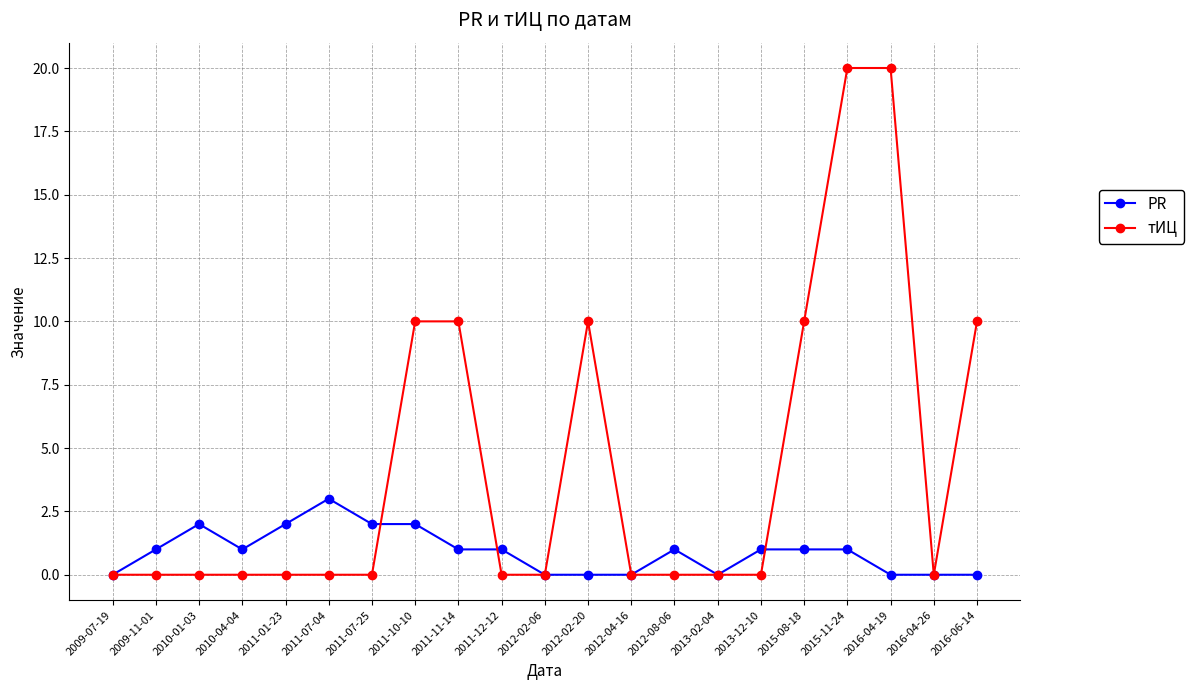

What is the average value of the PR series?

1